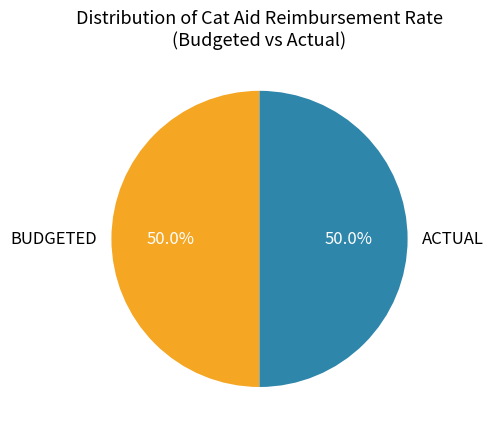

What percentage do ACTUAL and BUDGETED together represent?

100.0%